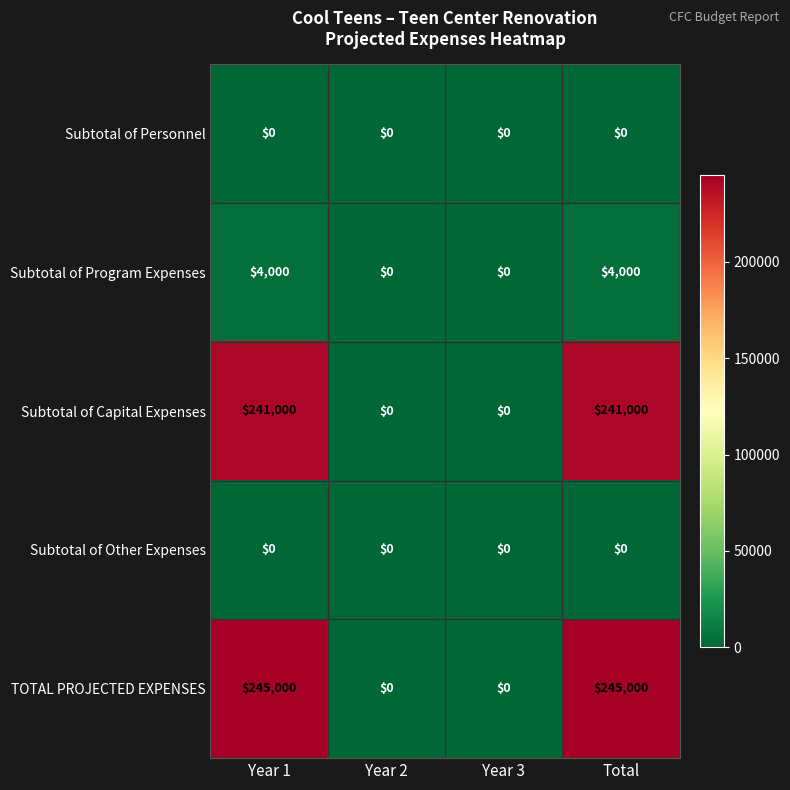

Reading left to right, list all the values displayed in this chart.

Subtotal of Personnel: Year 1=0	Year 2=0	Year 3=0	Total=0
Subtotal of Program Expenses: Year 1=4000	Year 2=0	Year 3=0	Total=4000
Subtotal of Capital Expenses: Year 1=241000	Year 2=0	Year 3=0	Total=241000
Subtotal of Other Expenses: Year 1=0	Year 2=0	Year 3=0	Total=0
TOTAL PROJECTED EXPENSES: Year 1=245000	Year 2=0	Year 3=0	Total=245000